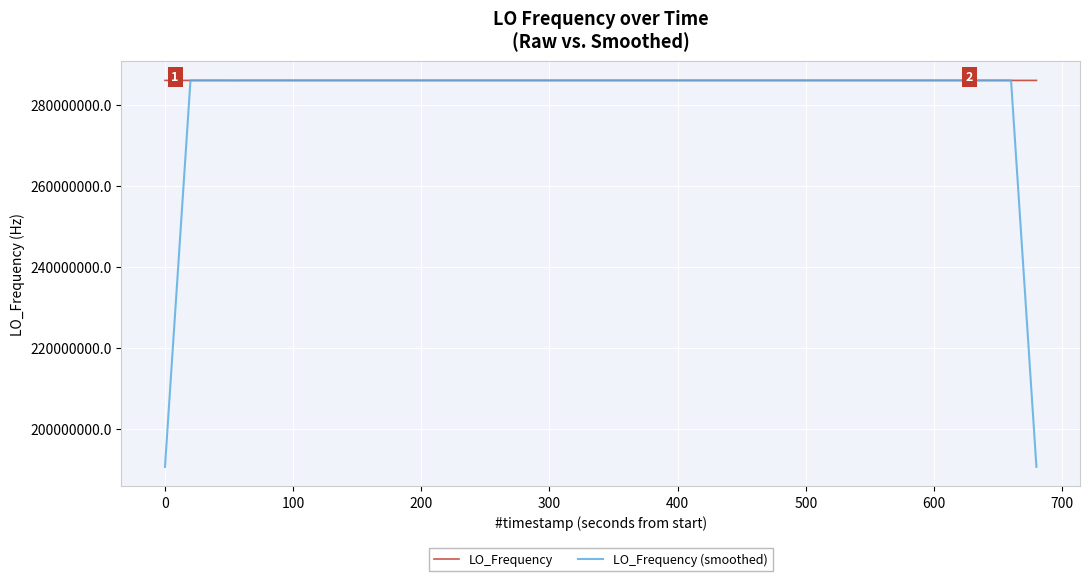

List the series in order of their overall mean, highest first.

LO_Frequency, LO_Frequency (smoothed)